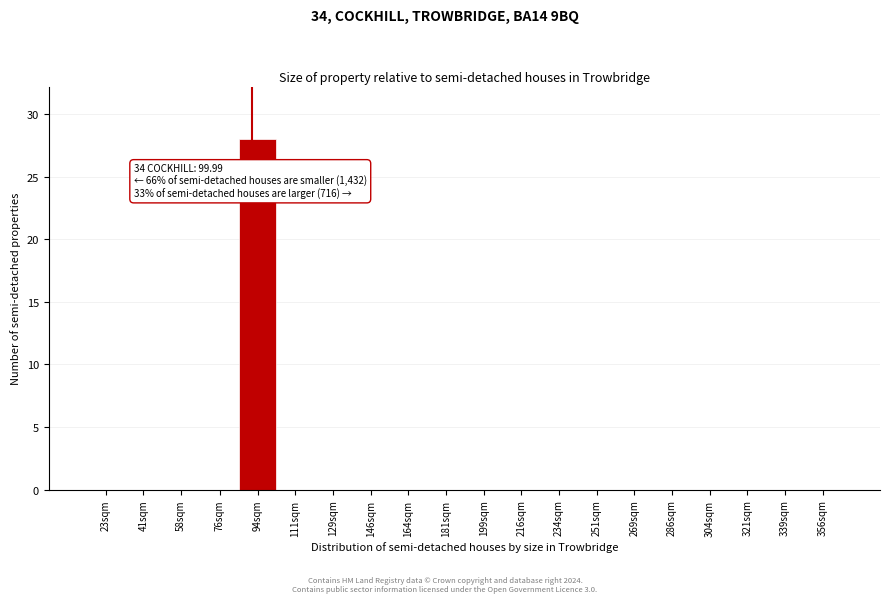

Reading right to left, list all the values displayed in this chart.

356sqm=0	339sqm=0	321sqm=0	304sqm=0	286sqm=0	269sqm=0	251sqm=0	234sqm=0	216sqm=0	199sqm=0	181sqm=0	164sqm=0	146sqm=0	129sqm=0	111sqm=0	94sqm=28	76sqm=0	58sqm=0	41sqm=0	23sqm=0